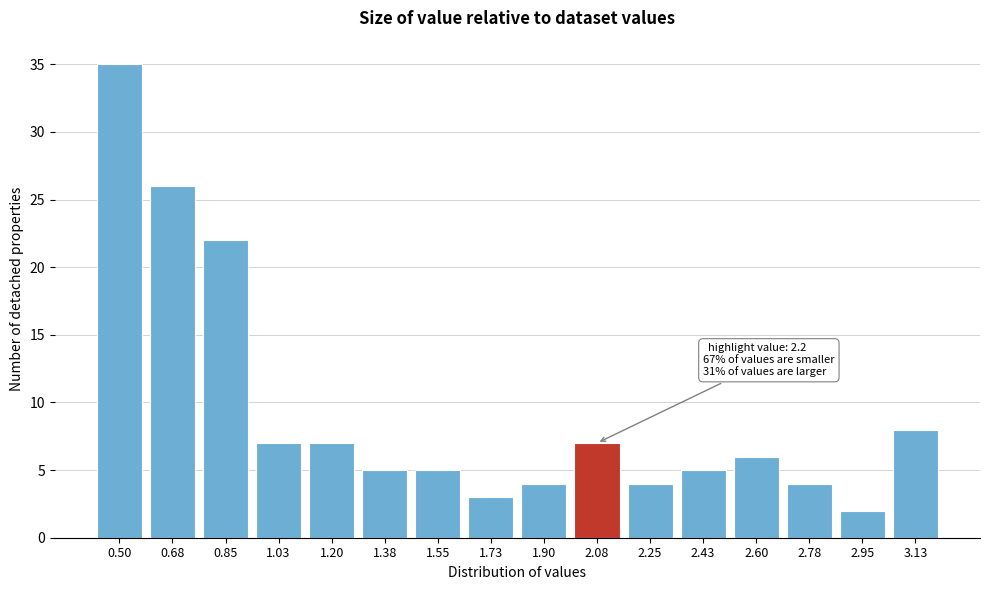

Reading left to right, what are all the values shown in this chart?

35	26	22	7	7	5	5	3	4	7	4	5	6	4	2	8